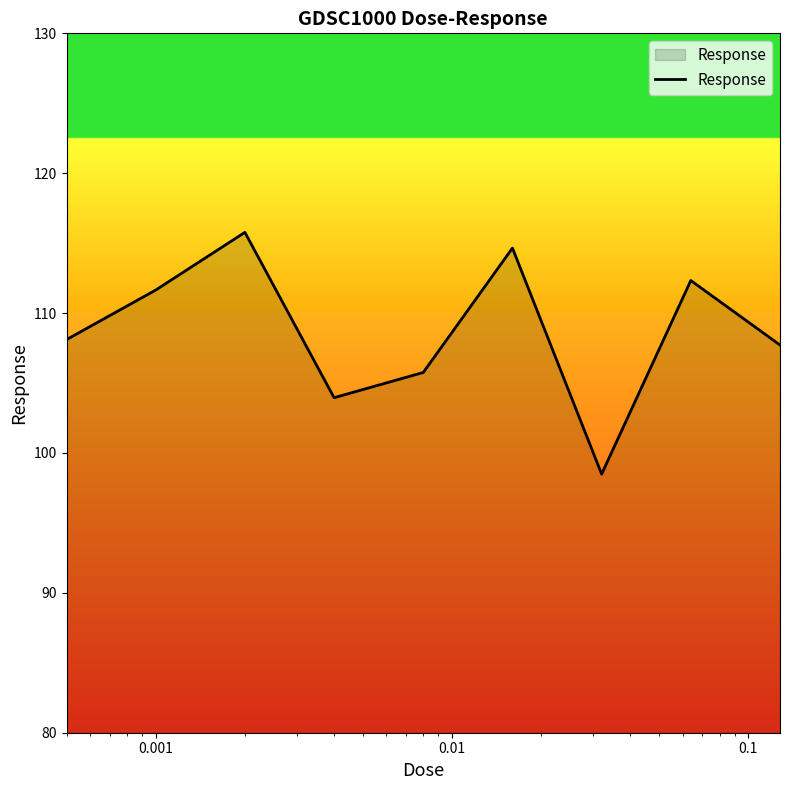

What is the difference between the maximum and minimum values?

17.3